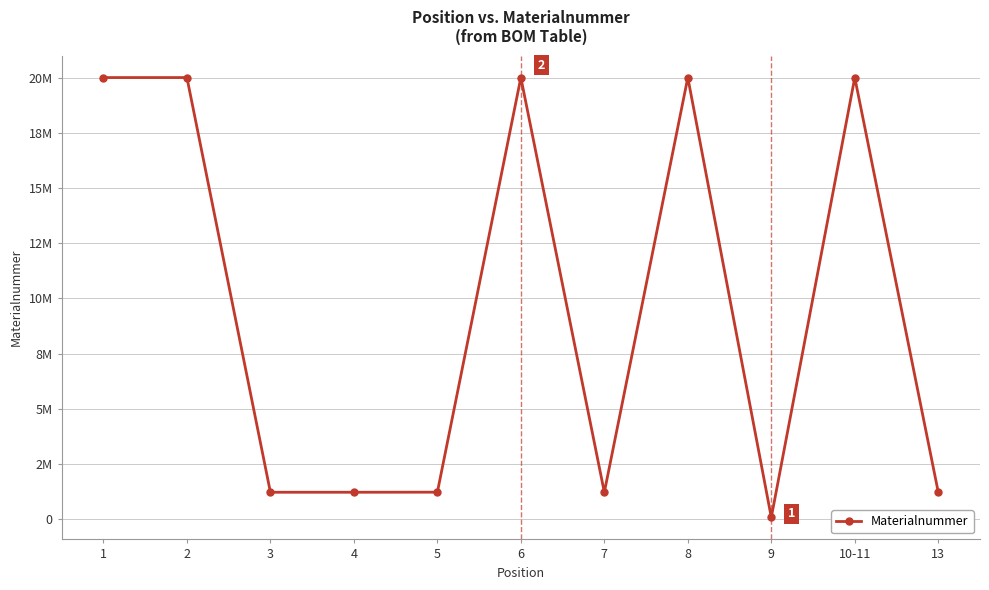

Approximately how many times larger is the value at 7 compared to 6?

0.1